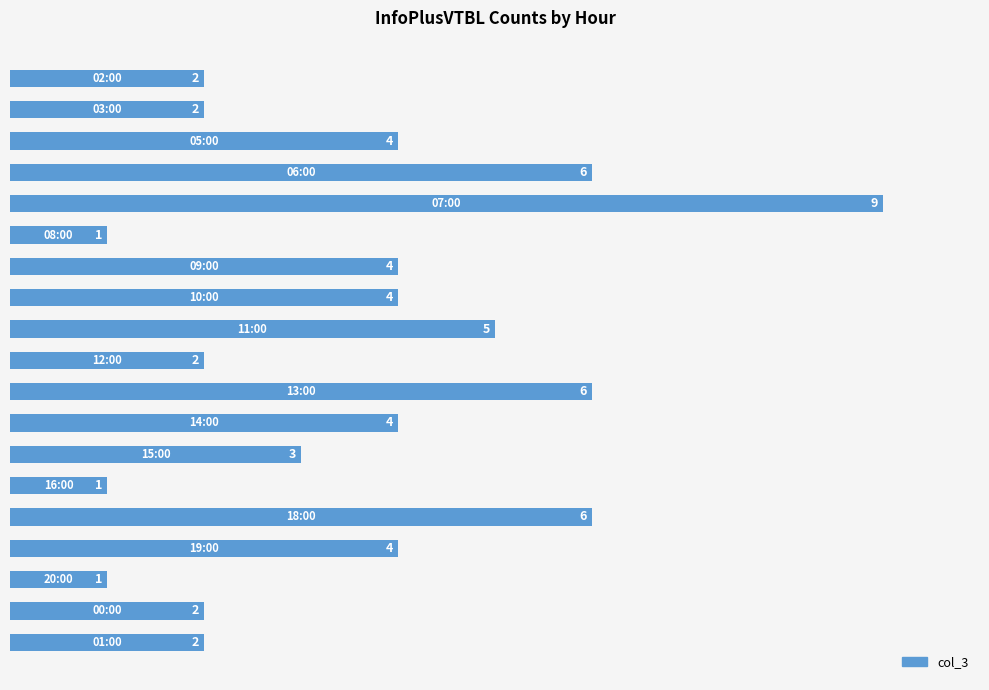

What is the difference between the second highest and second lowest values?

5